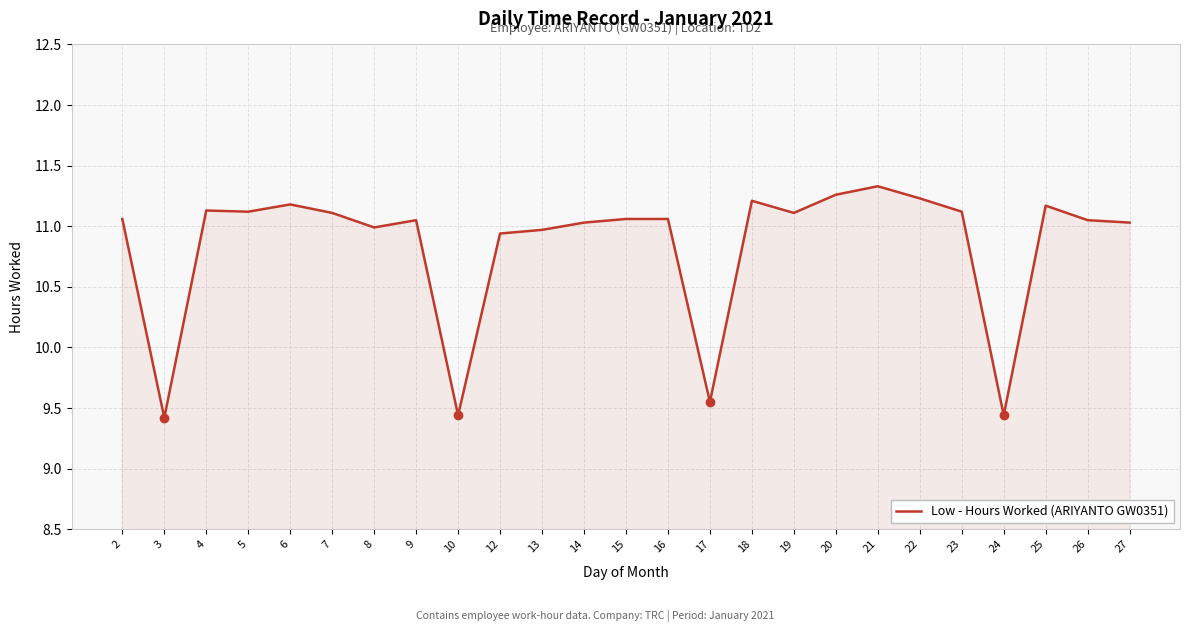

What is the difference between the maximum and minimum values?

1.9